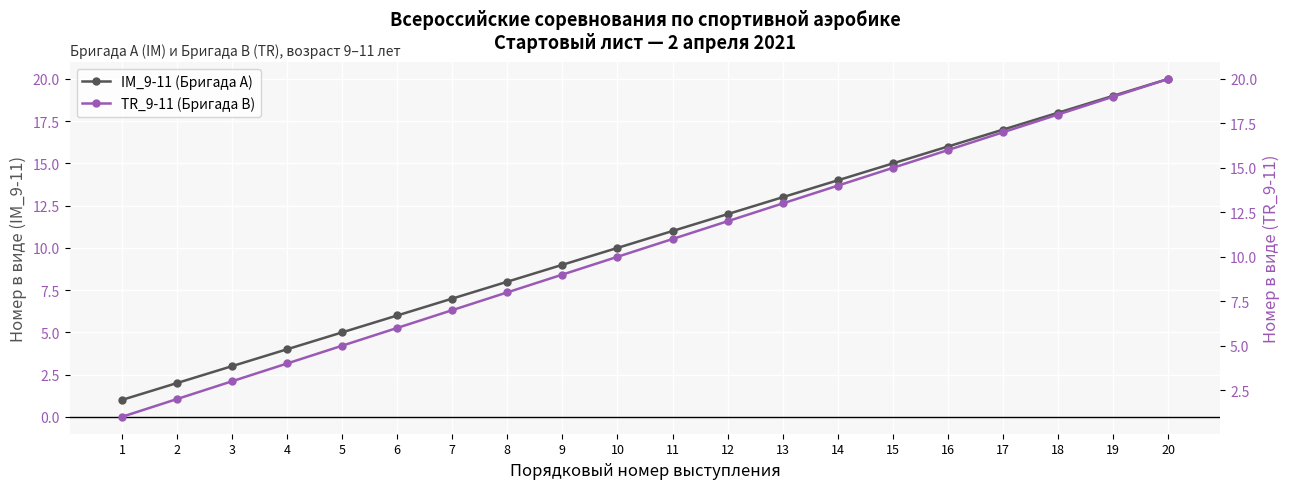

What is the minimum value for IM_9-11 (Бригада A)?

1